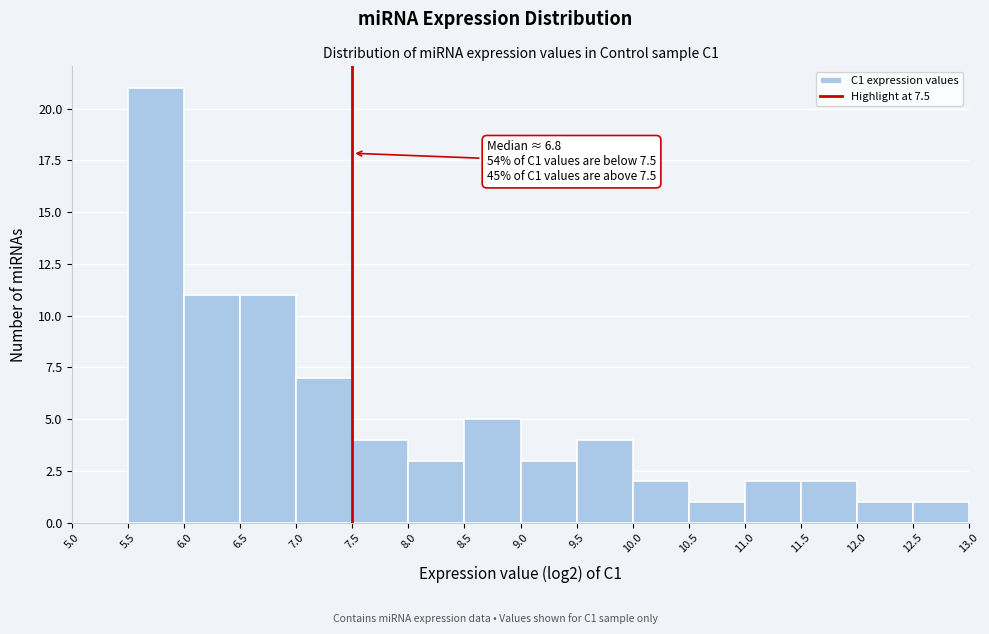

Over which range of the x-axis is the bar tallest?

5.5 to 6.0